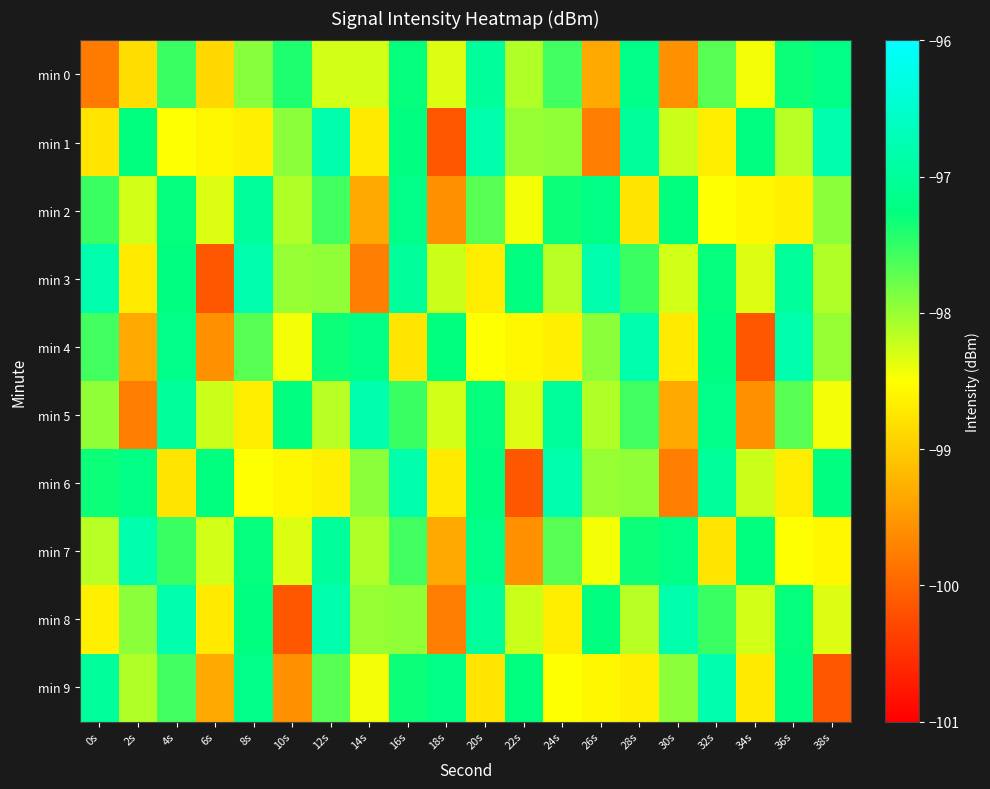

How many categories are shown in the chart?

20